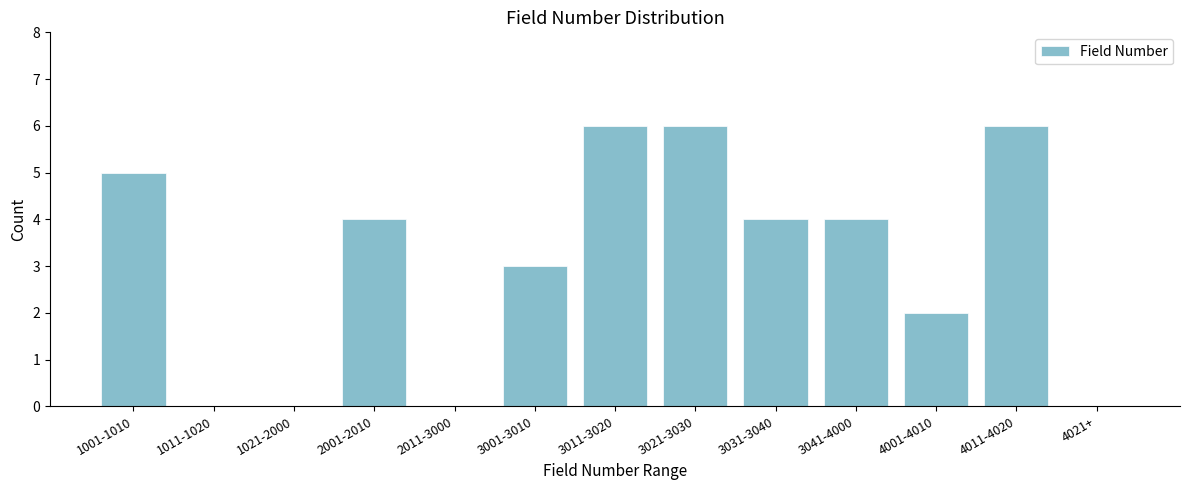

Reading left to right, transcribe all the data shown in this chart.

1001-1010=5	1011-1020=0	1021-2000=0	2001-2010=4	2011-3000=0	3001-3010=3	3011-3020=6	3021-3030=6	3031-3040=4	3041-4000=4	4001-4010=2	4011-4020=6	4021+=0